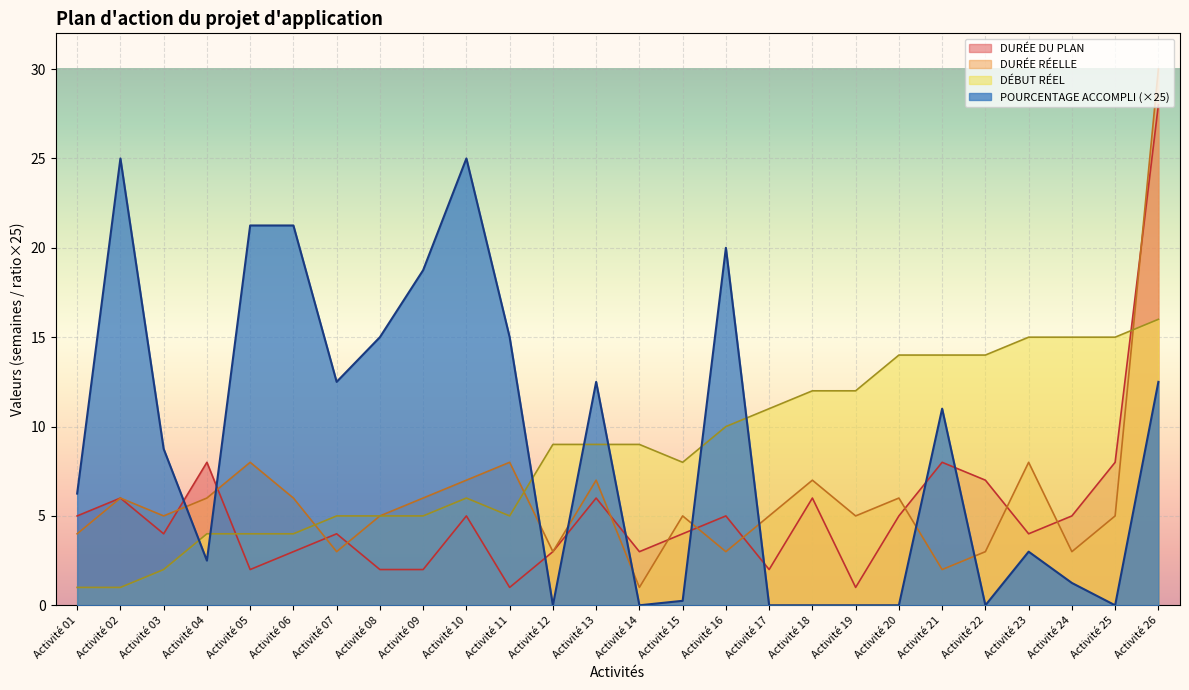

Reading left to right, transcribe all the data shown in this chart.

POURCENTAGE ACCOMPLI: 6.2	25.0	8.8	2.5	21.2	21.2	12.5	15.0	18.8	25.0	15.0	0.0	12.5	0.0	0.2	20.0	0.0	0.0	0.0	0.0	11.0	0.0	3.0	1.2	0.0	12.5
DURÉE DU PLAN: 5.0	6.0	4.0	8.0	2.0	3.0	4.0	2.0	2.0	5.0	1.0	3.0	6.0	3.0	4.0	5.0	2.0	6.0	1.0	5.0	8.0	7.0	4.0	5.0	8.0	28.0
DÉBUT RÉEL: 1.0	1.0	2.0	4.0	4.0	4.0	5.0	5.0	5.0	6.0	5.0	9.0	9.0	9.0	8.0	10.0	11.0	12.0	12.0	14.0	14.0	14.0	15.0	15.0	15.0	16.0
DURÉE RÉELLE: 4.0	6.0	5.0	6.0	8.0	6.0	3.0	5.0	6.0	7.0	8.0	3.0	7.0	1.0	5.0	3.0	5.0	7.0	5.0	6.0	2.0	3.0	8.0	3.0	5.0	30.0